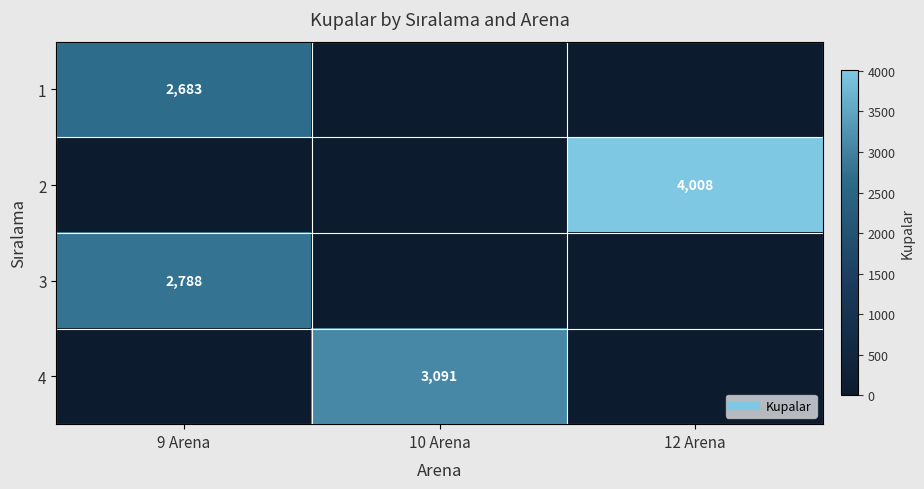

What is the average value of the 4 series?

1030